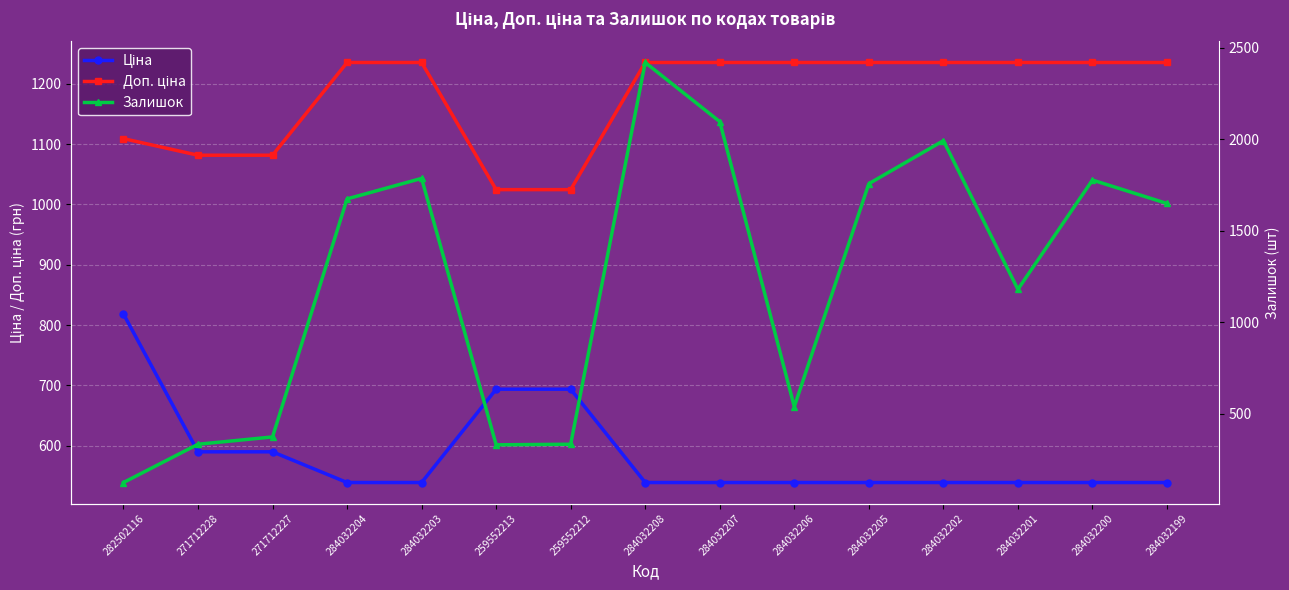

What is the minimum value shown in the chart?

125.0